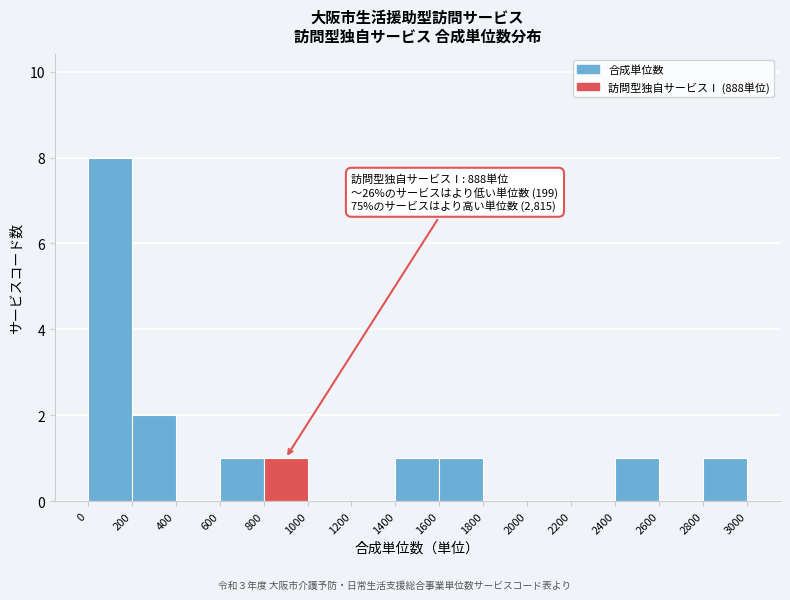

Over which range of the x-axis is the bar tallest?

0 to 200